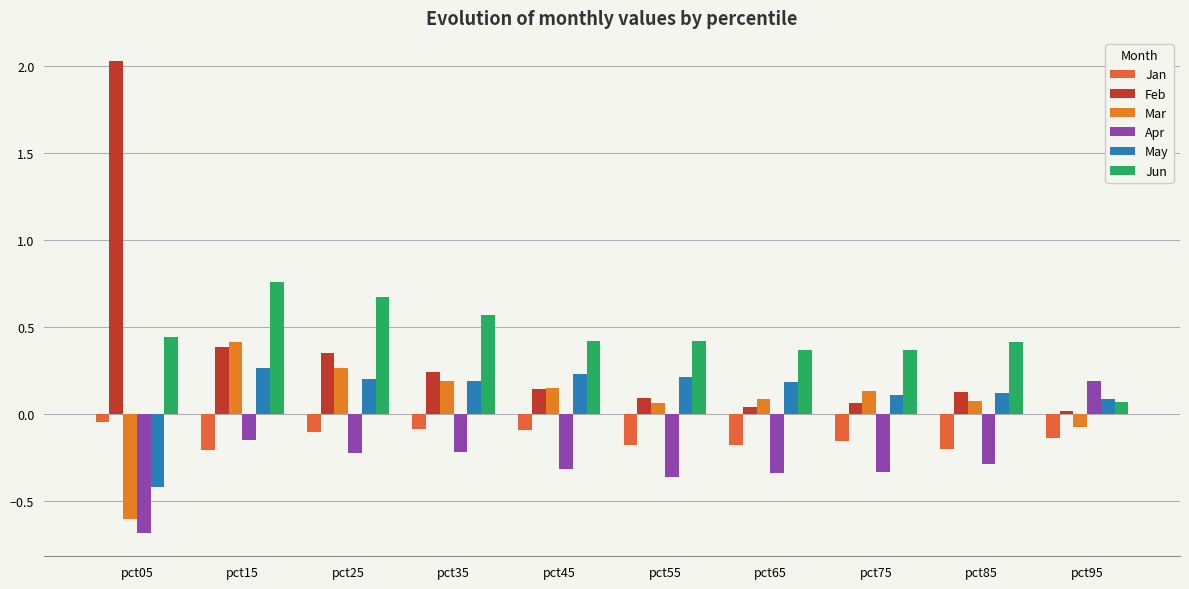

Is the value of Mar at pct05 greater than the value of Jun at pct55?

No